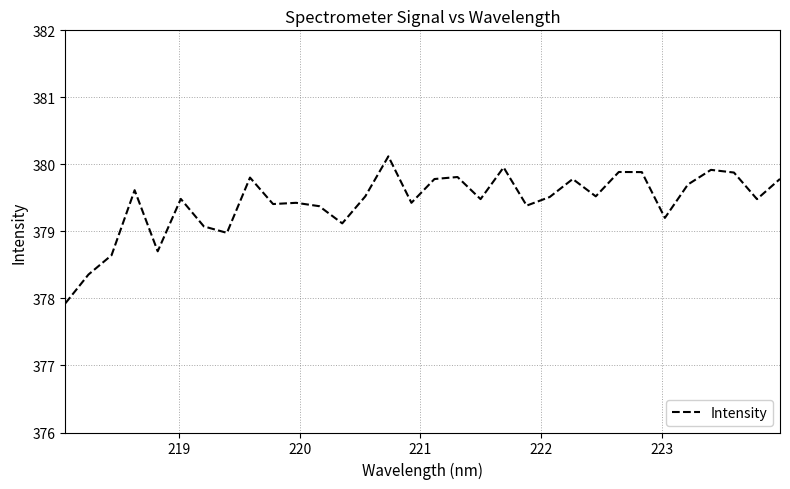

What is the maximum value shown in the chart?

380.1